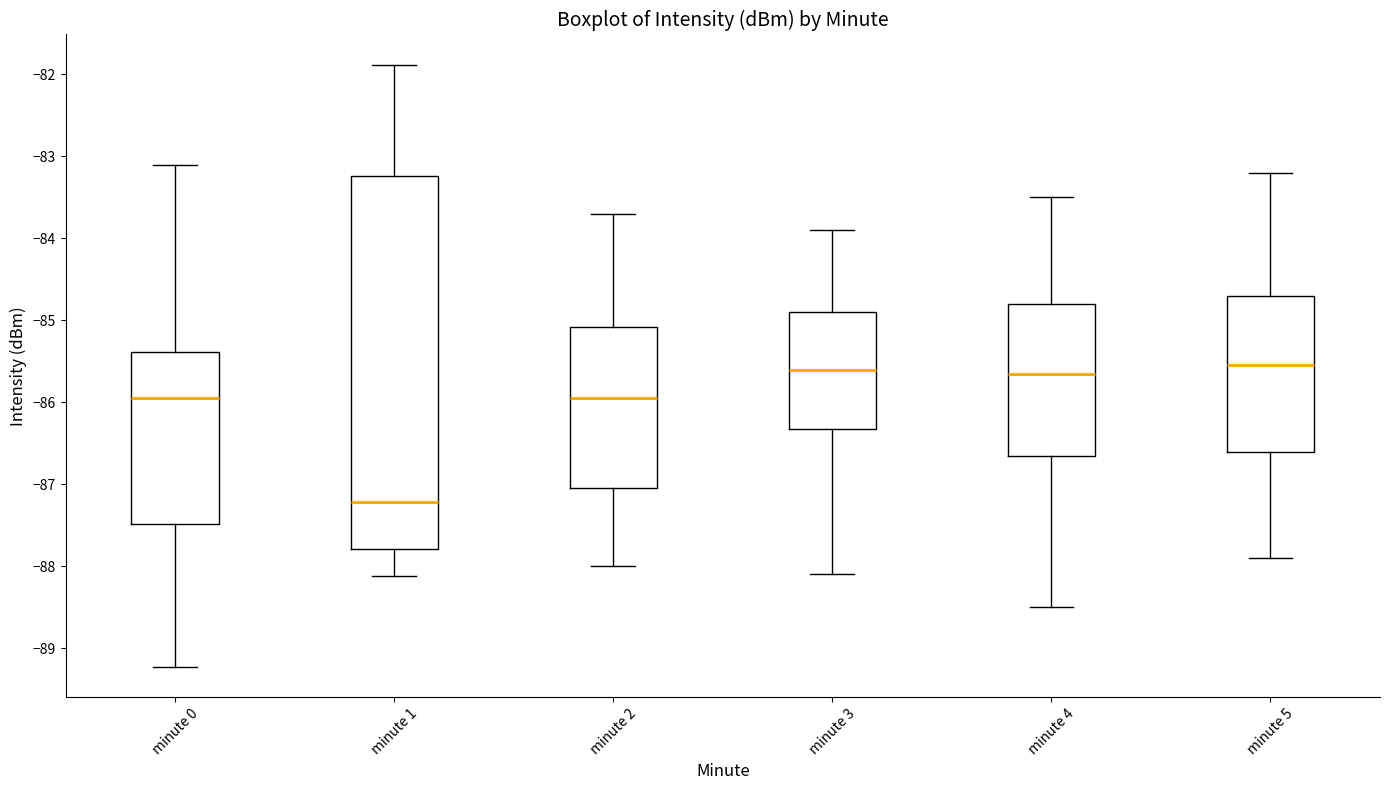

Comparing the boxes themselves (not the whiskers), which one is the tallest?

minute 1